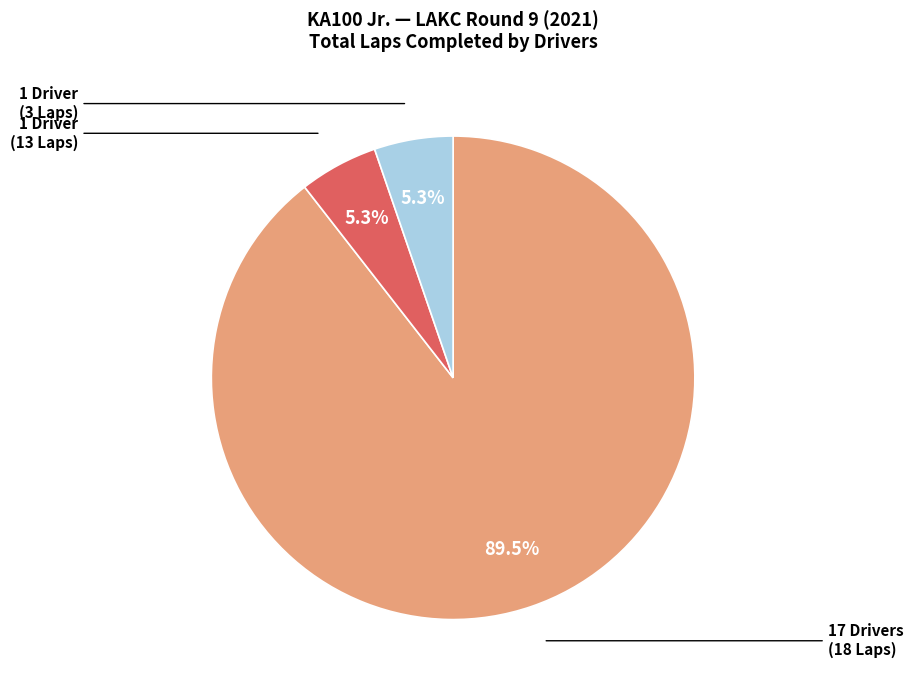

Is there any slice that represents more than half of the pie?

Yes